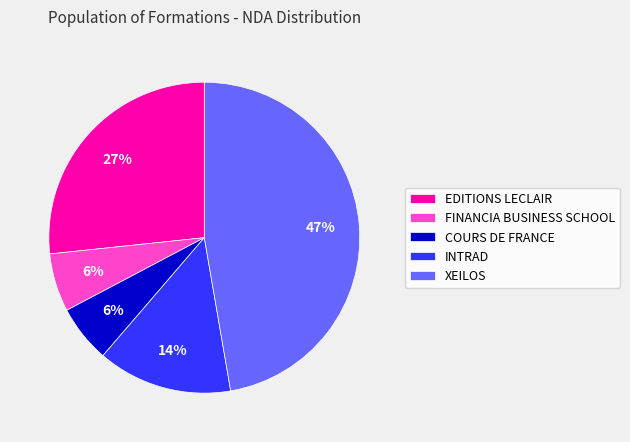

Which category has the biggest portion of the pie?

XEILOS